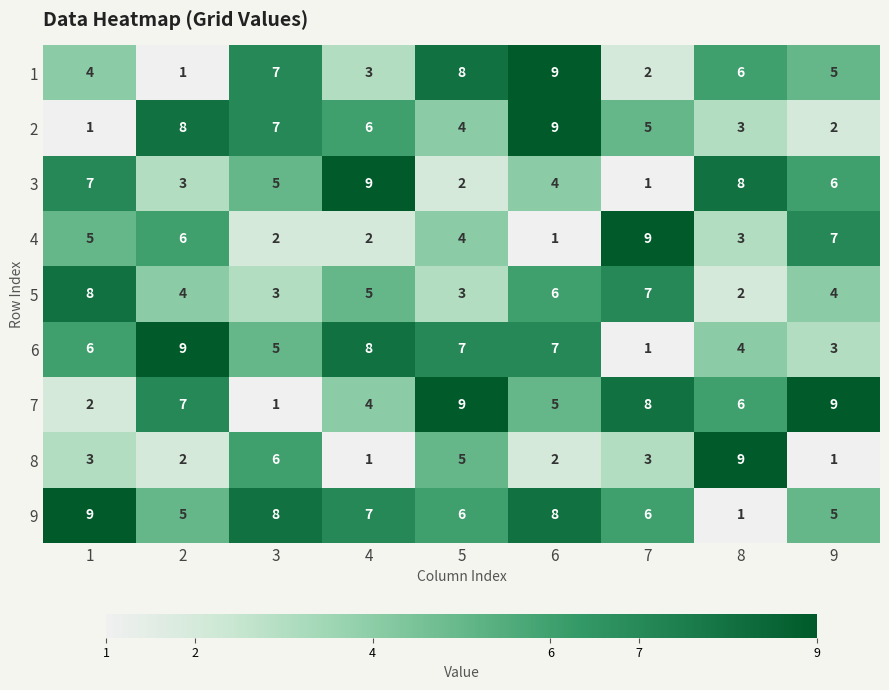

At which category is the sum across all series the highest?

6